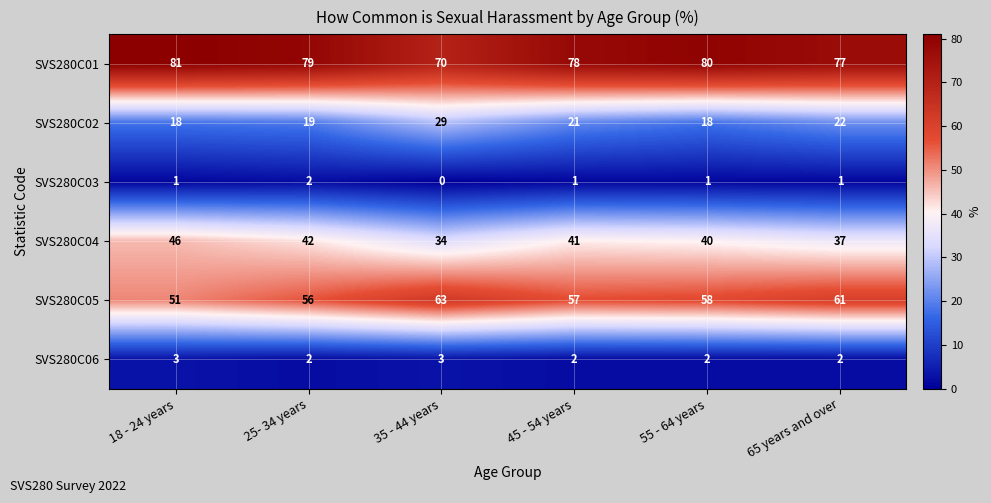

How many distinct data groups are displayed?

6